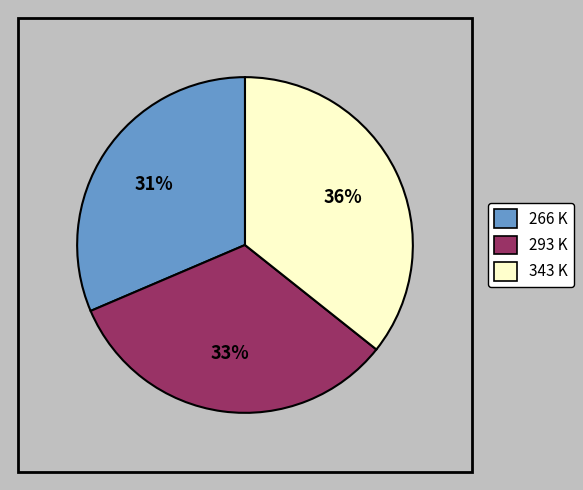

True or false: 276 K accounts for 4% of the total.

False